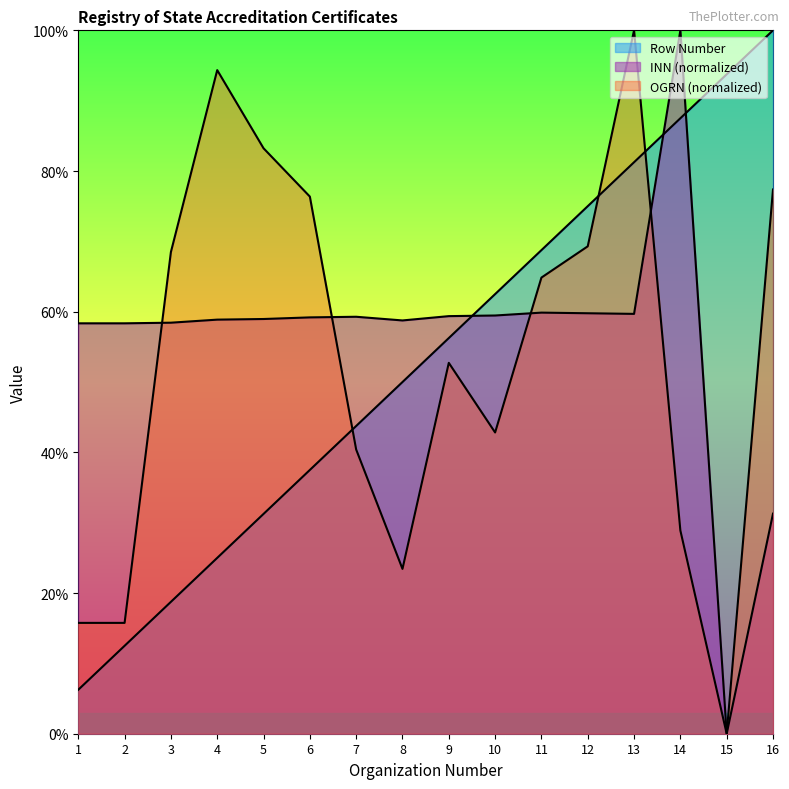

What is the sum of all Row Number values?

8.5